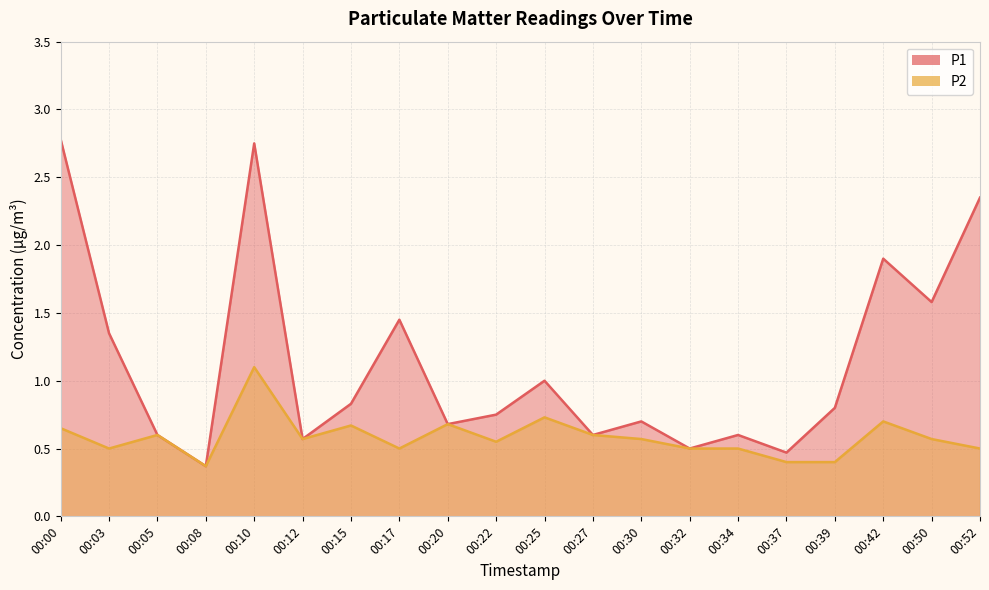

Which series changed the most between 00:12 and 00:32?

P1